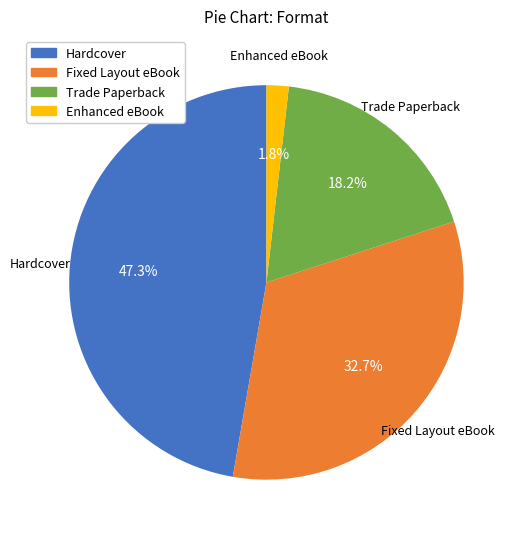

What portion of the pie excludes Fixed Layout eBook?

67.3%